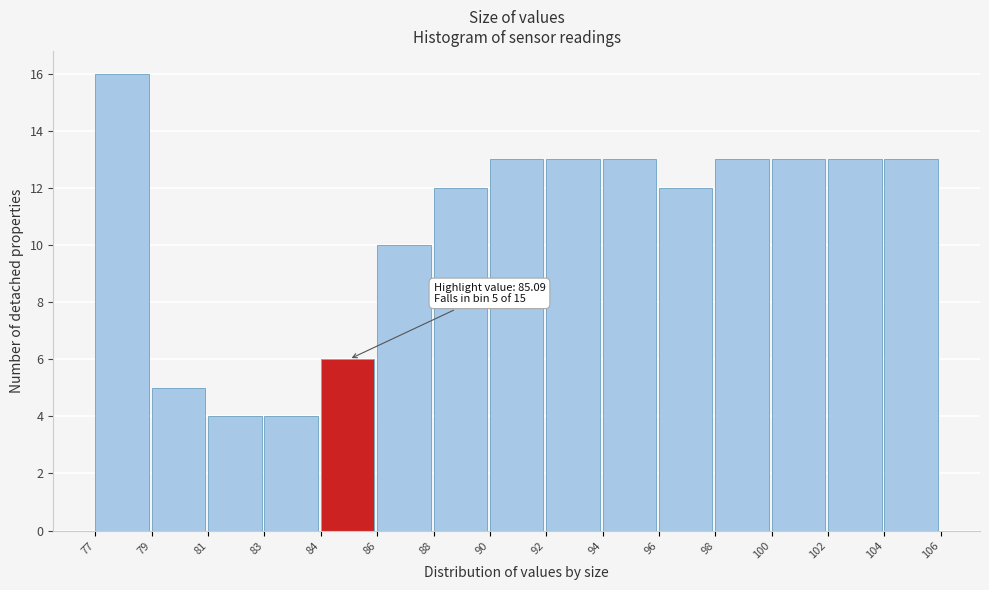

Reading left to right, what are all the values shown in this chart?

77=16	79=5	81=4	83=4	84=6	86=10	88=12	90=13	92=13	94=13	96=12	98=13	100=13	102=13	104=13